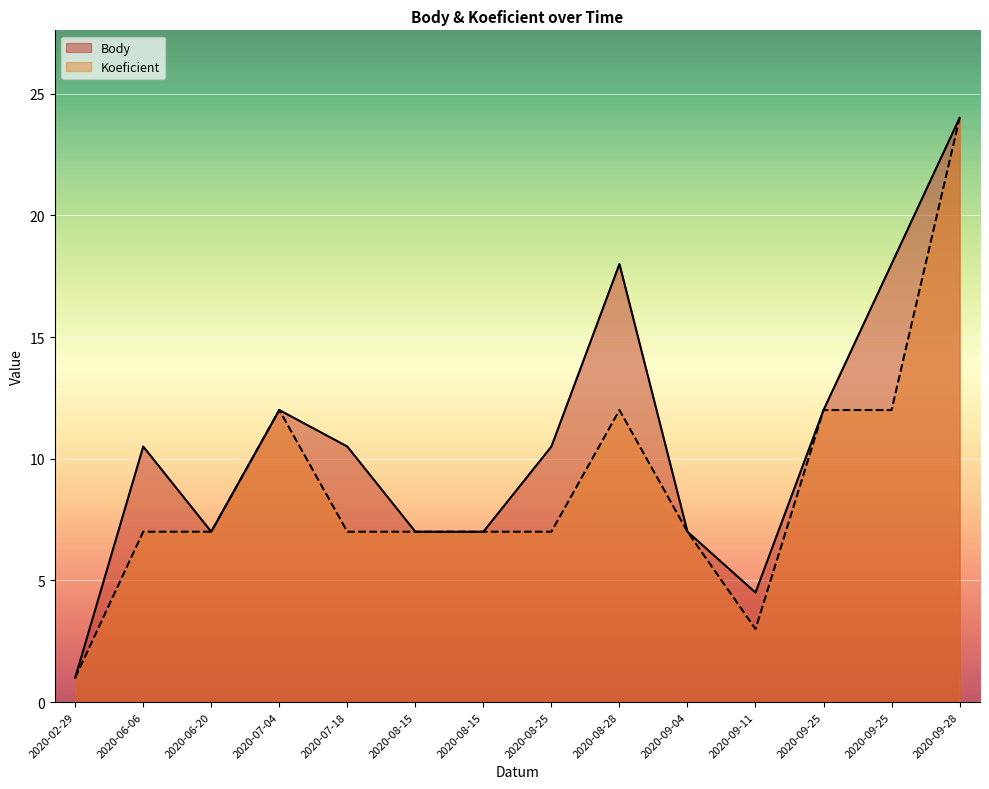

What is the label of the 1st point from the right?

2020-09-28